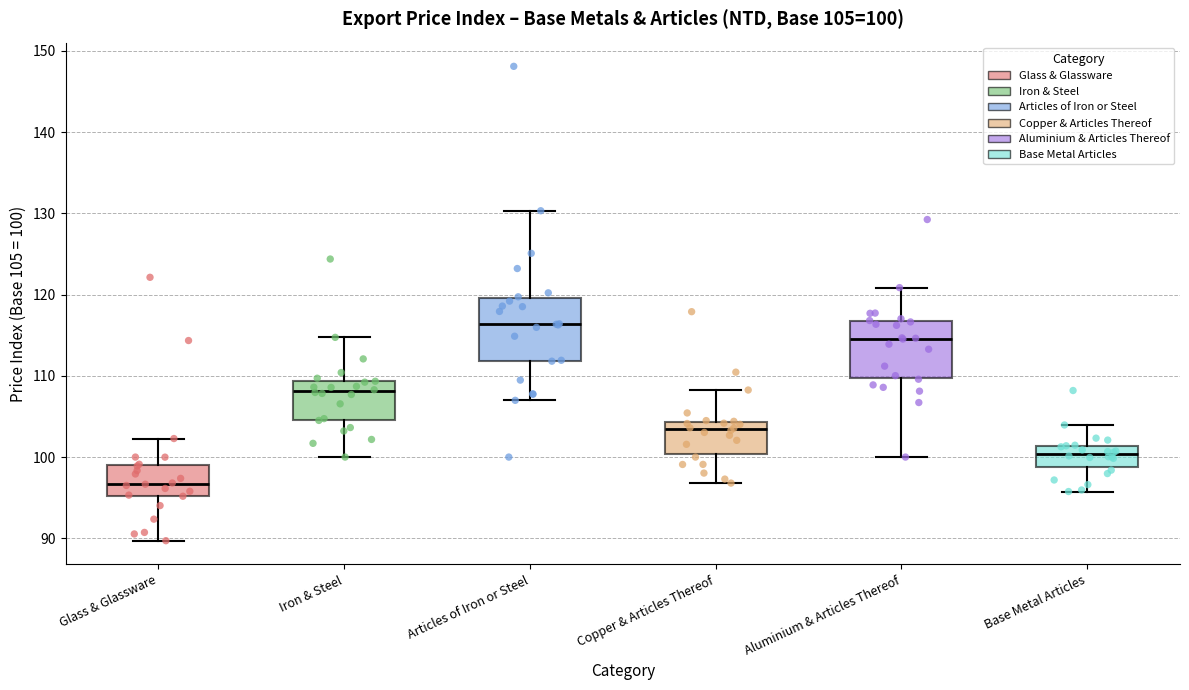

Which box's median line is the highest?

Articles of Iron or Steel